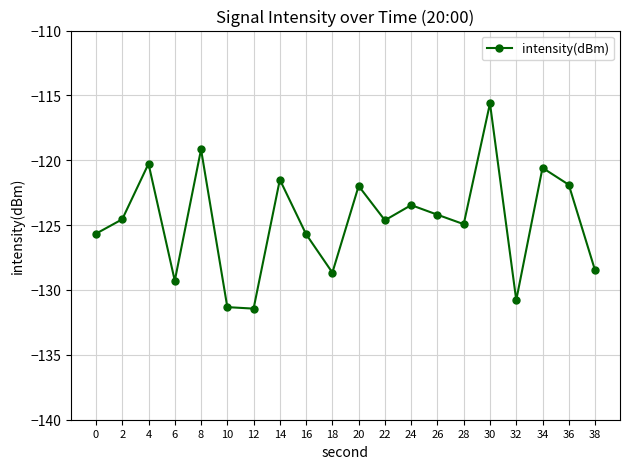

What is the value of the 5th point from the left?

-119.2